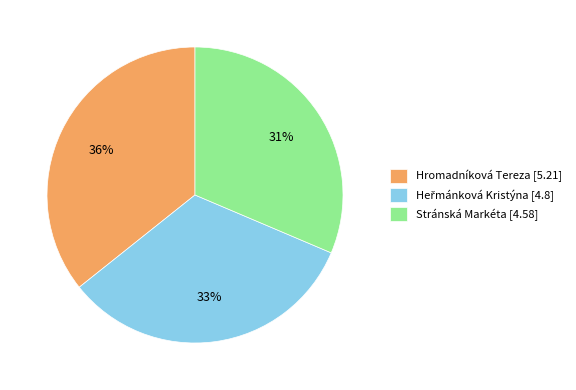

To the nearest percent, what is the combined percentage of Hromadníková Tereza [5.21] and Stránská Markéta [4.58]?

67%